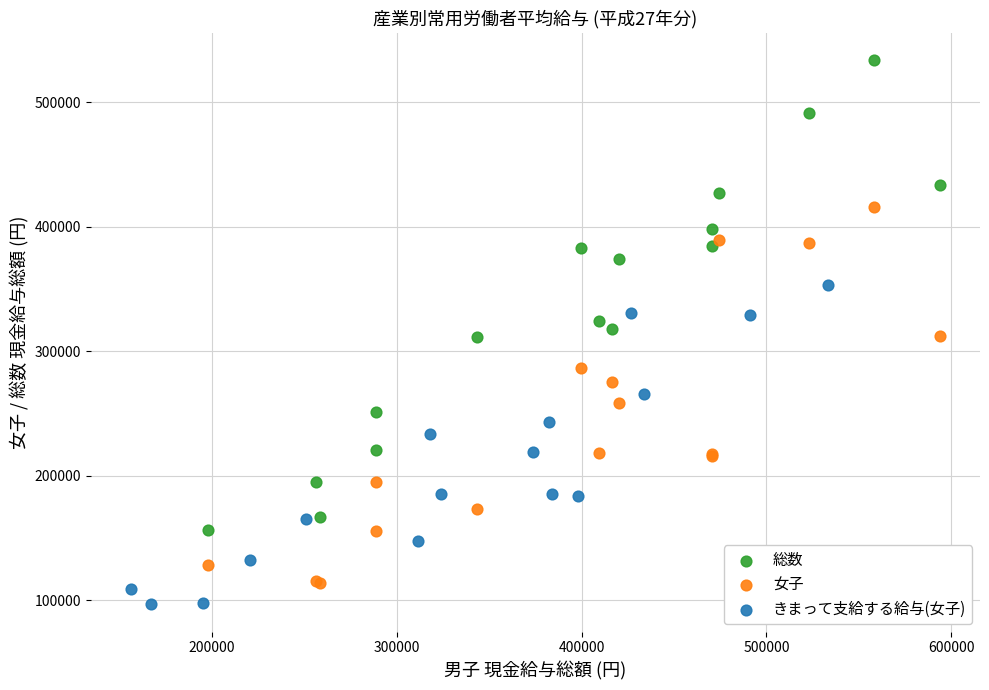

Which series contains the highest Y value?

総数